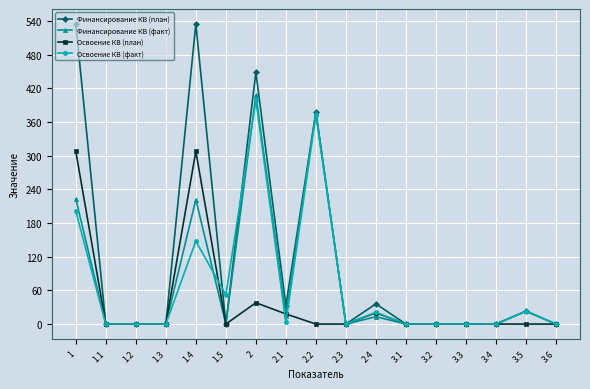

Is it true that Финансирование КВ (факт) equals 0 at 1.5?

True